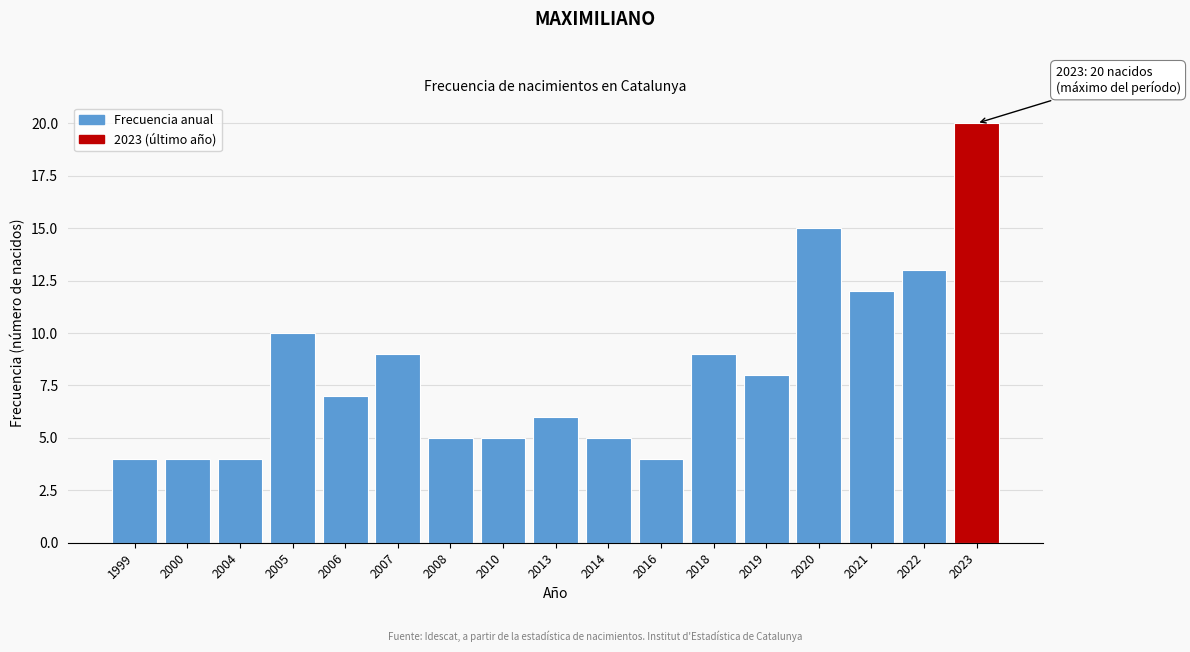

Reading left to right, what are all the values shown in this chart?

1999=4	2000=4	2004=4	2005=10	2006=7	2007=9	2008=5	2010=5	2013=6	2014=5	2016=4	2018=9	2019=8	2020=15	2021=12	2022=13	2023=20